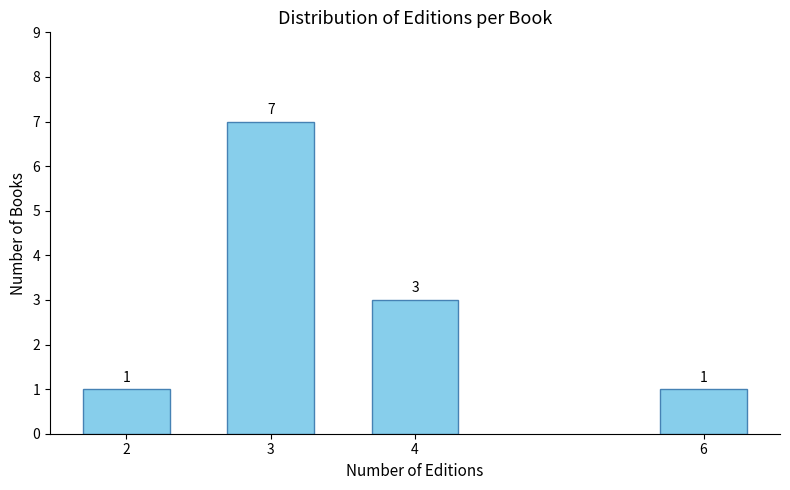

Reading left to right, extract all data points from this chart.

2=1	3=7	4=3	6=1